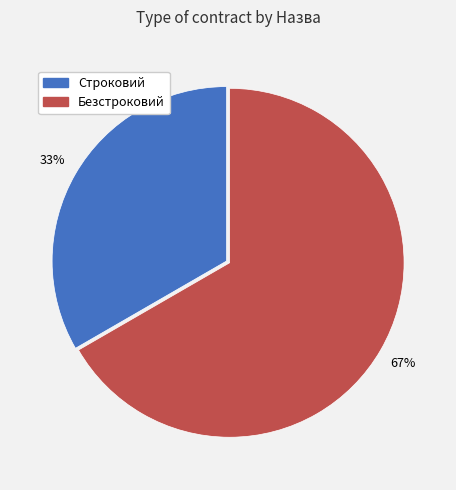

Rank the categories by value from highest to lowest.

Безстроковий, Строковий